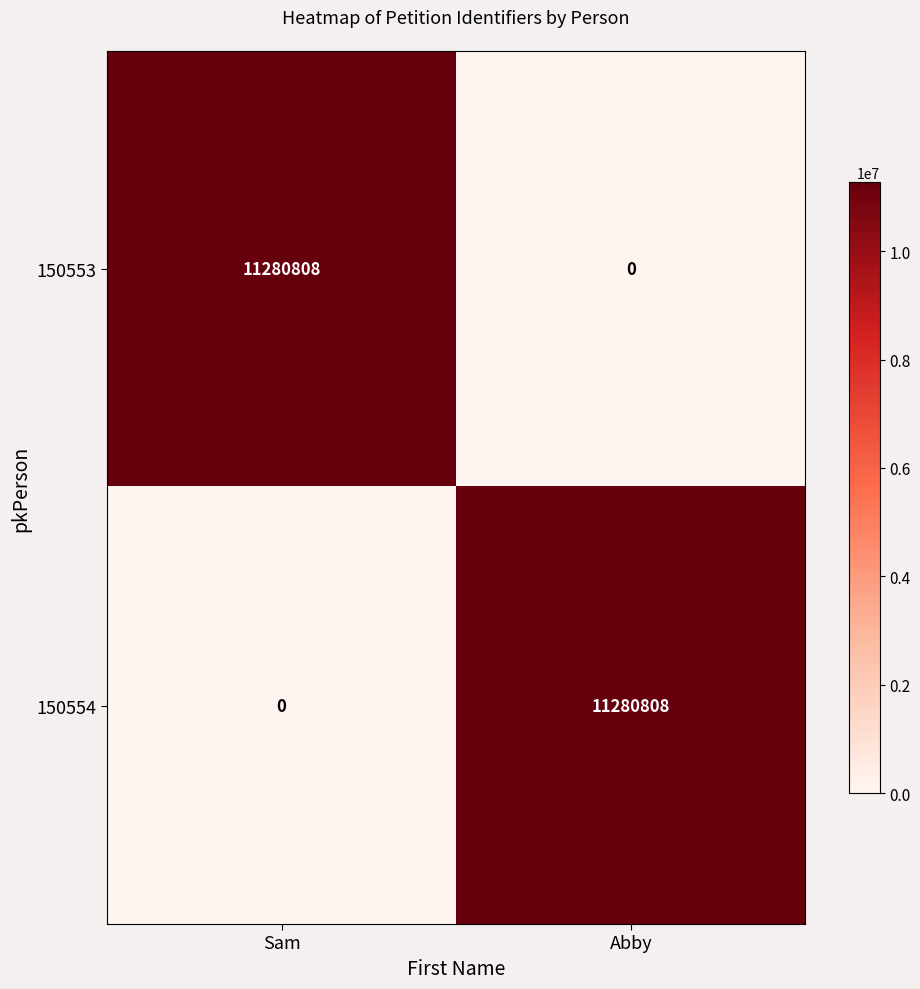

Which series has the largest range (max minus min)?

150553